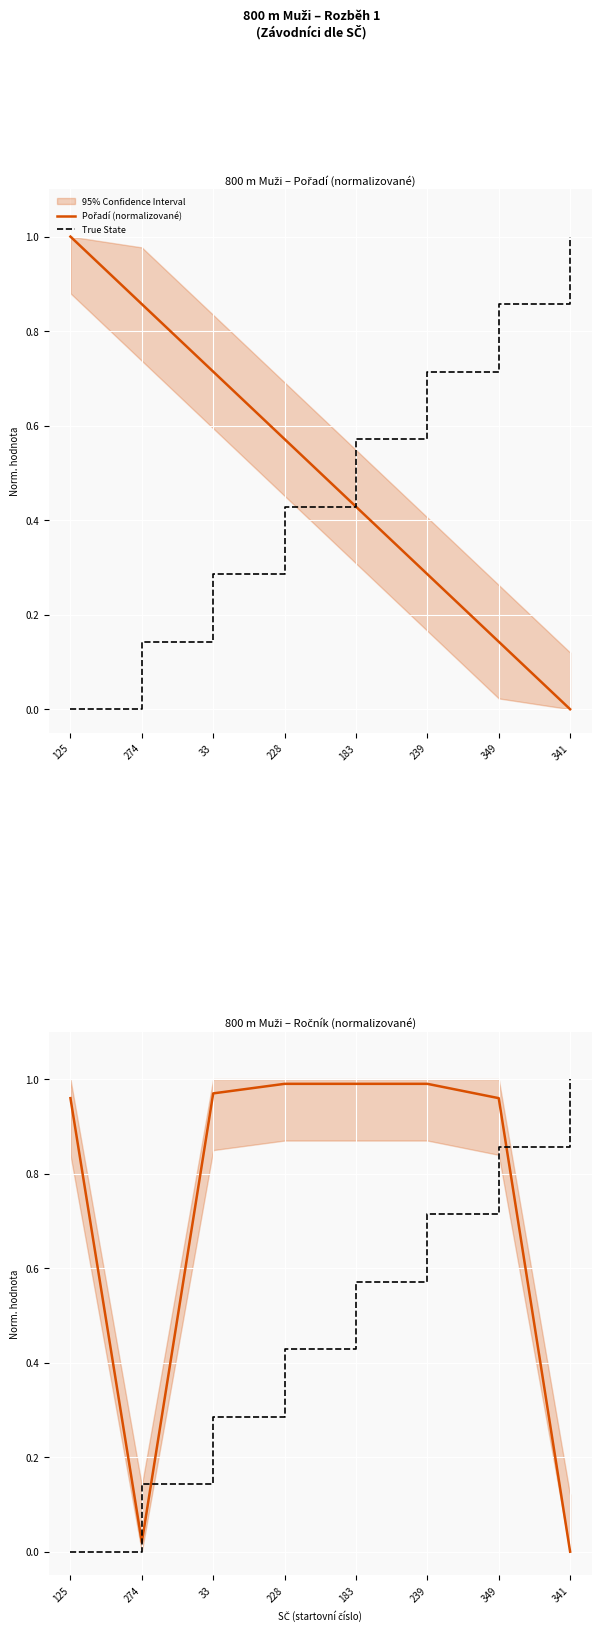

True or false: True State has more than 1 points higher than both neighbors.

False